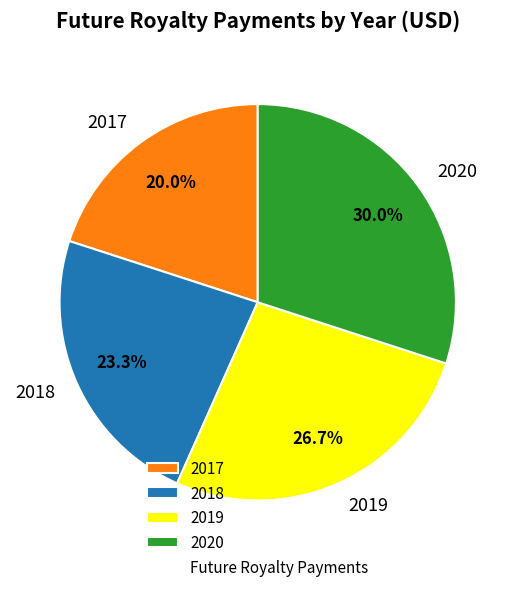

Between 2020 and 2017, which is larger?

2020